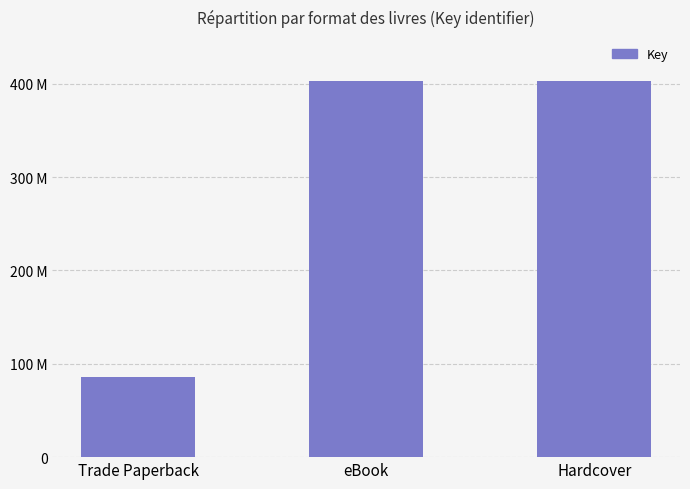

What is the approximate value at eBook, to the nearest 10?

402827560